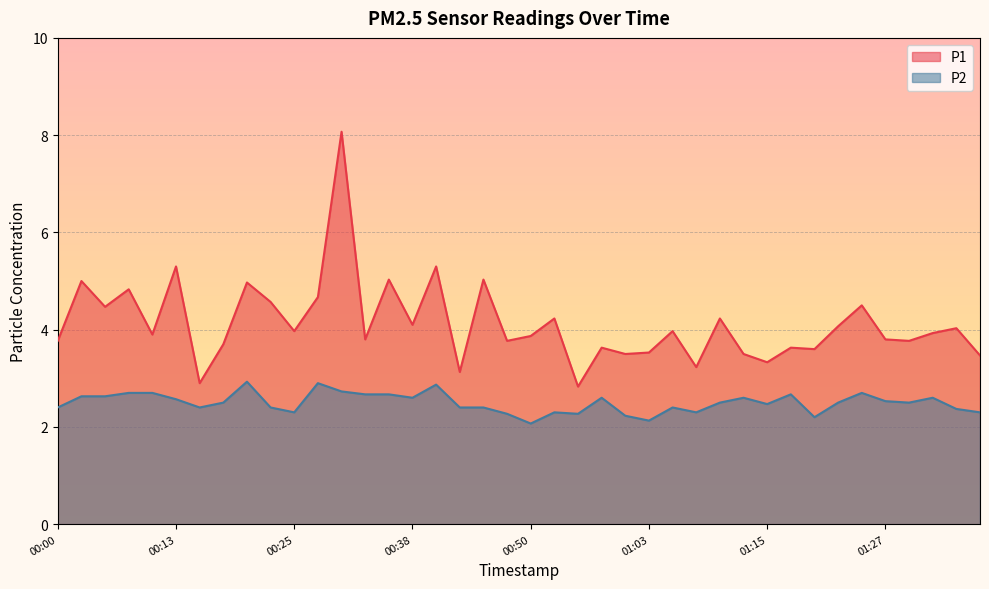

True or false: P2 and P1 cross at least once.

False